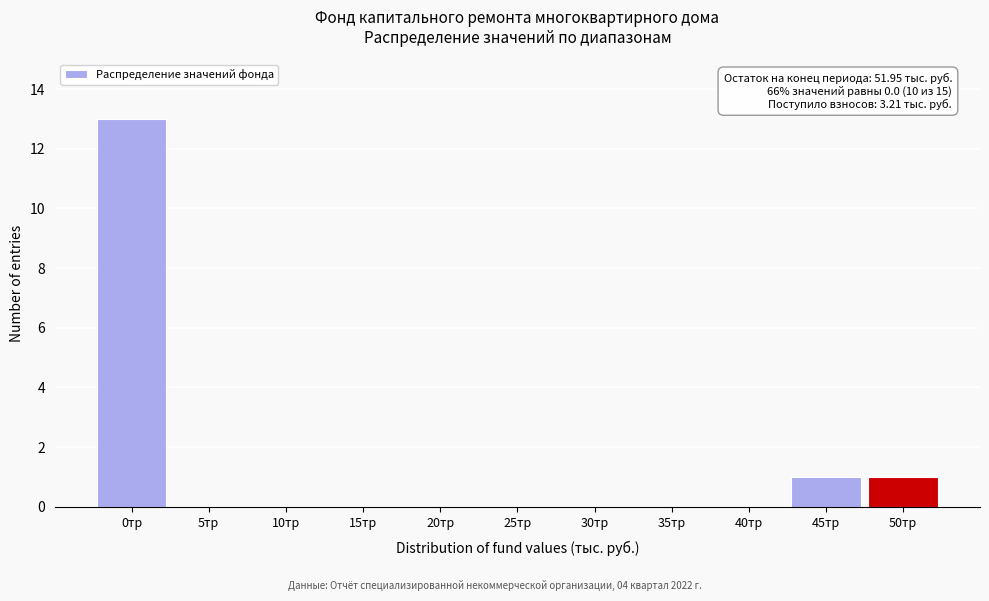

Reading right to left, extract all data points from this chart.

50тр=1	45тр=1	40тр=0	35тр=0	30тр=0	25тр=0	20тр=0	15тр=0	10тр=0	5тр=0	0тр=13